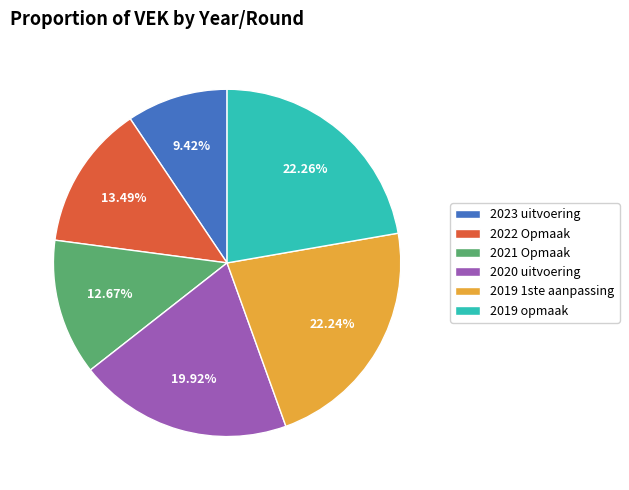

What is the smallest slice in the pie chart?

2023 uitvoering